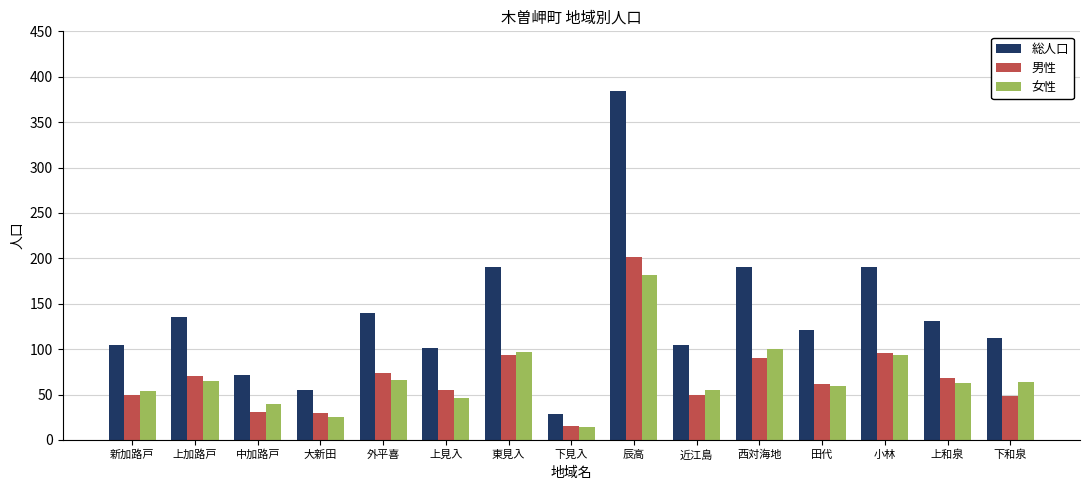

How many bars are there in each group?

3